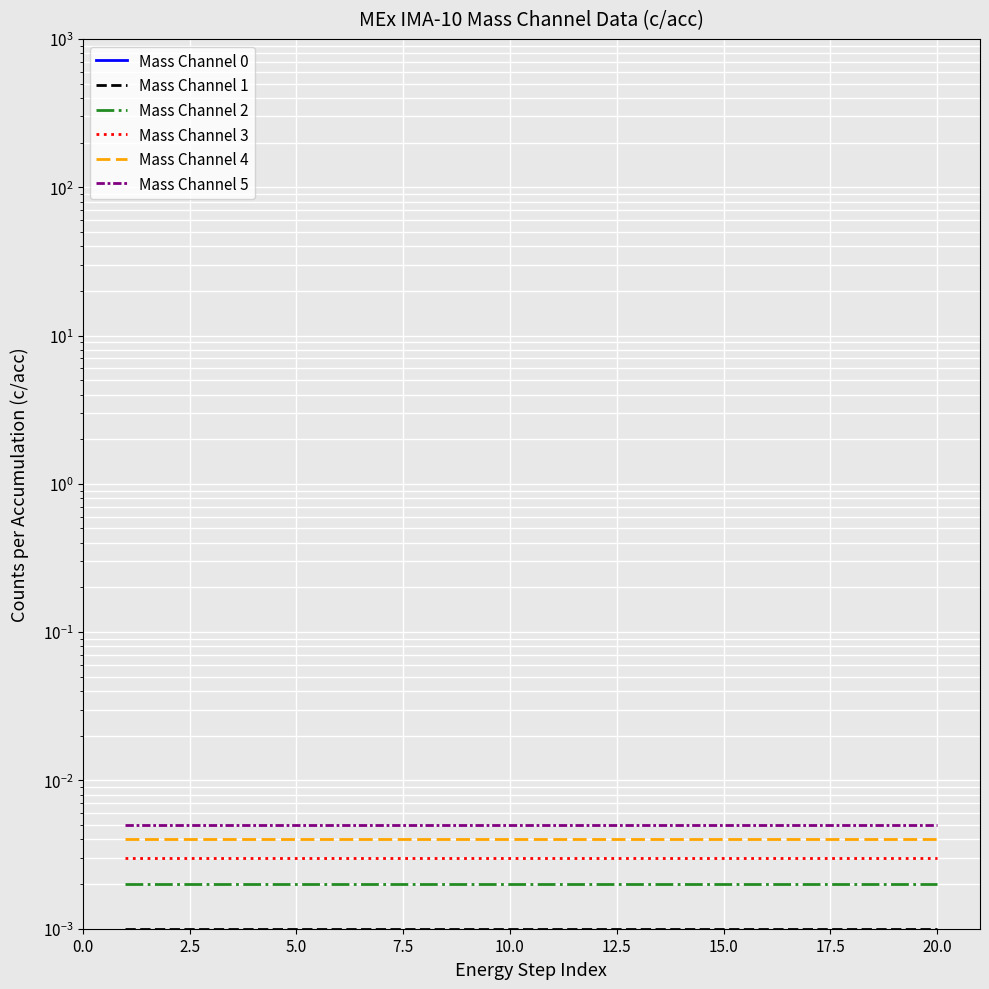

The Mass Channel 4 series shows 0.0 at 15.0. True or false?

True